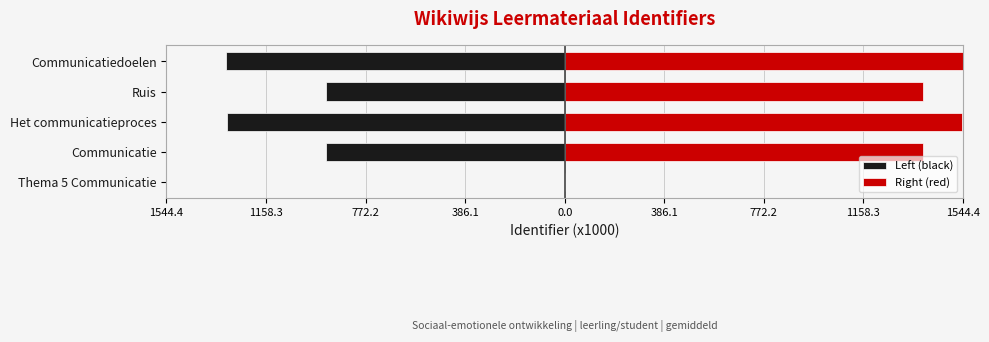

How many data points in Right (red) are less than 1389?

2